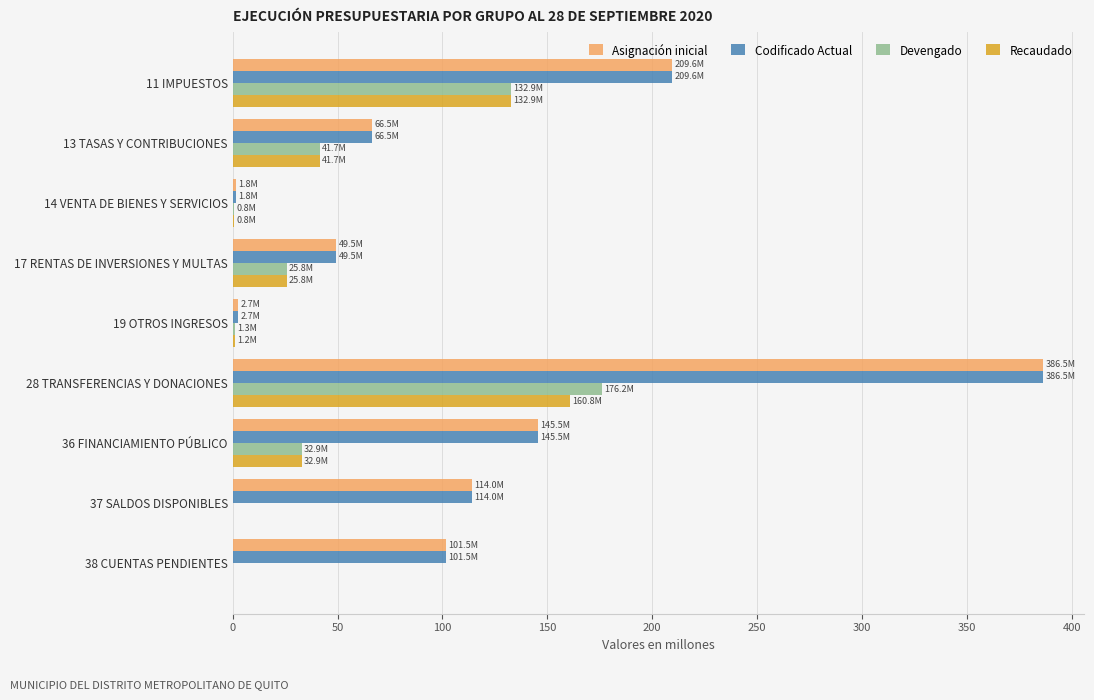

What is the highest value of the Codificado Actual series?

386.5